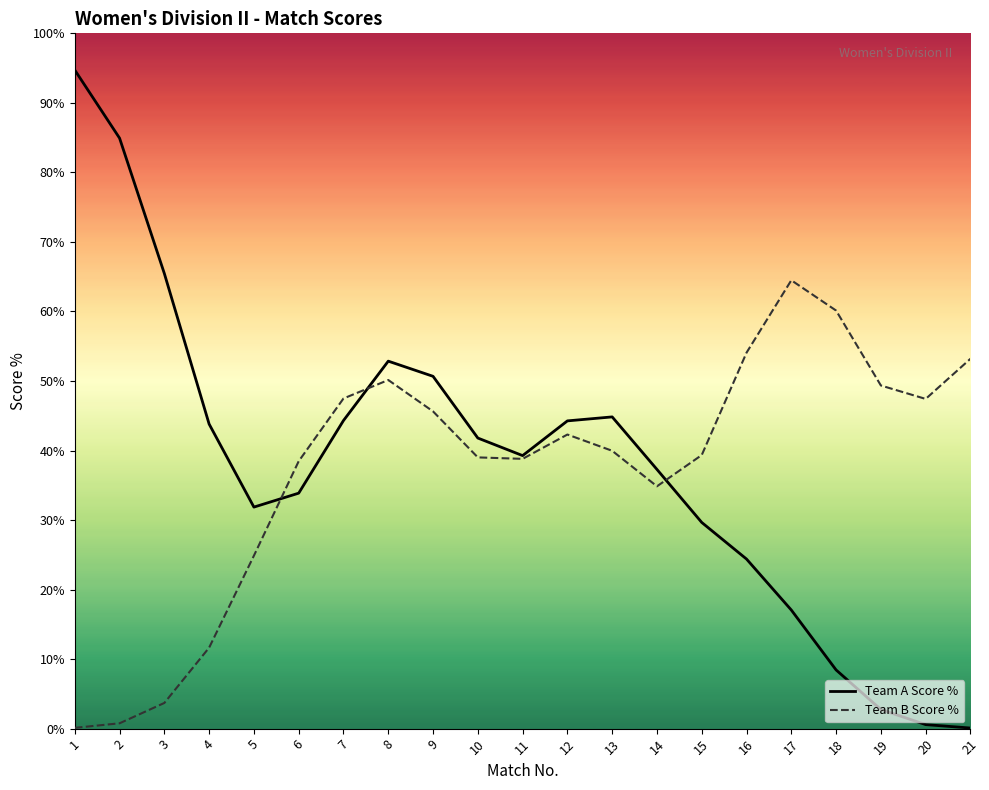

What is the total value across all series at 17?

81.5